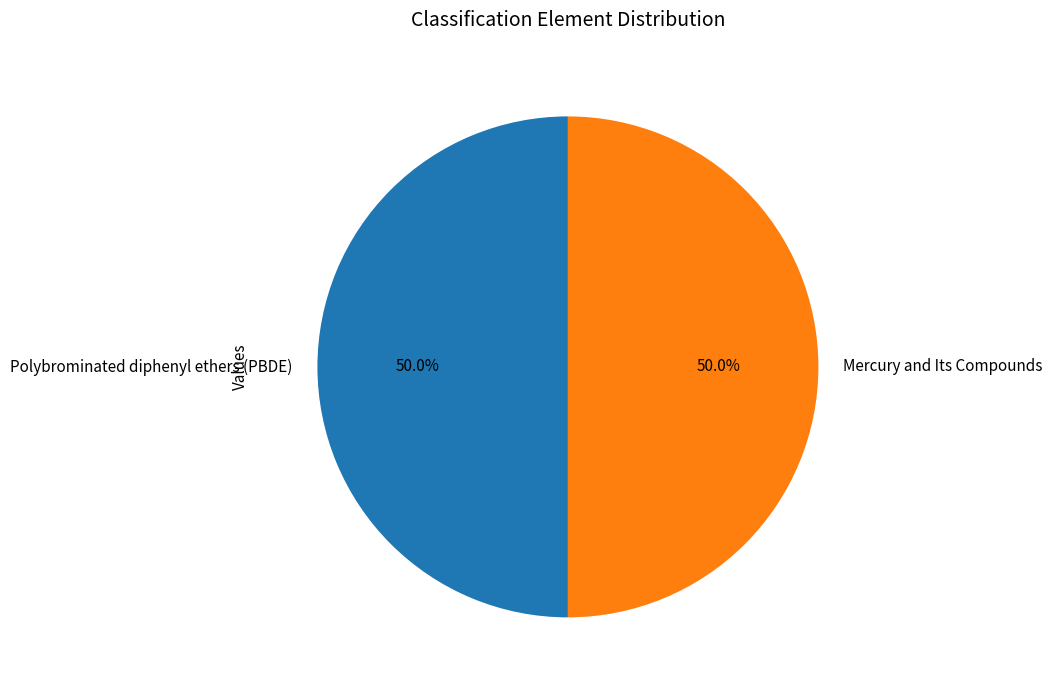

To the nearest percent, what portion does Mercury and Its Compounds represent?

50%